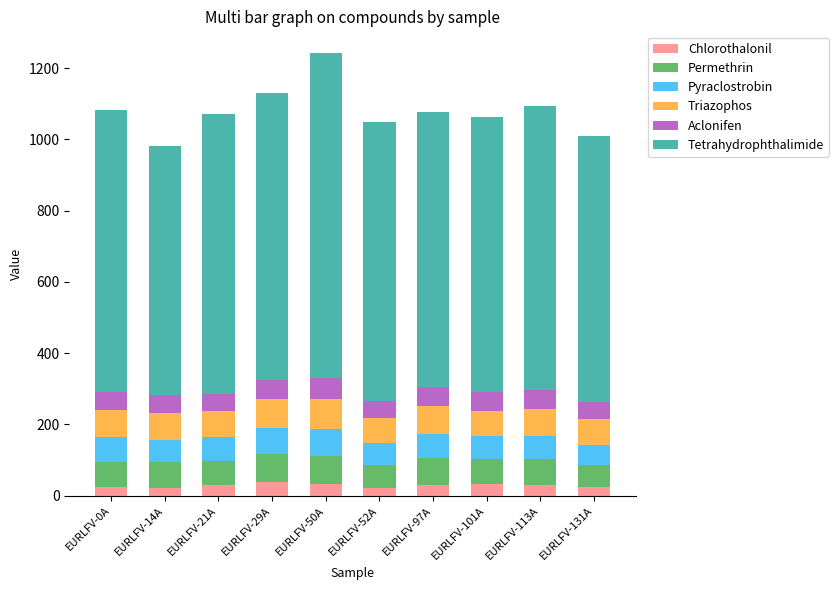

The Chlorothalonil series shows 24.7 at EURLFV-0A. True or false?

True